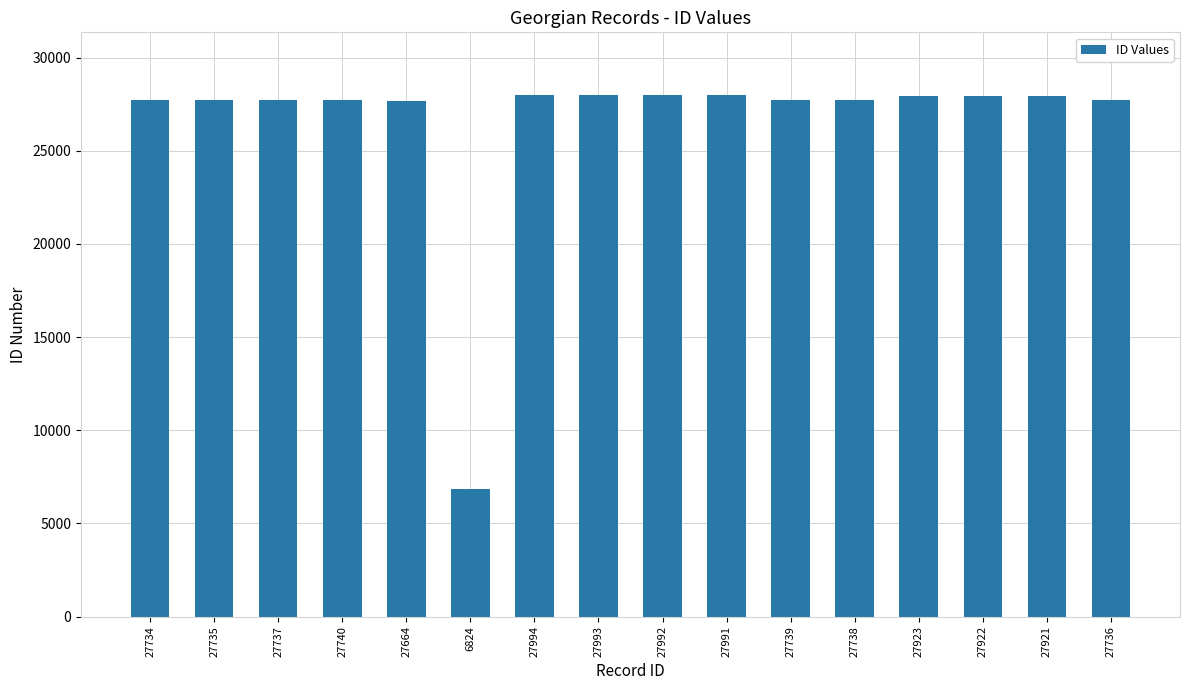

Which category has the lowest value across all series?

6824